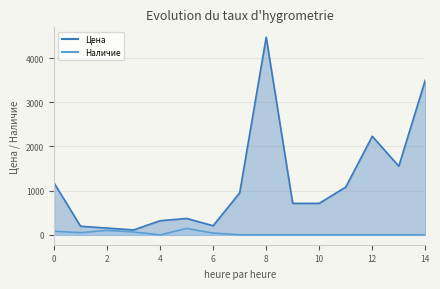

Reading left to right, what are all the values shown in this chart?

Цена: 1905=1175	3567=195	3568=153	3569=111	11347=319	12915=371	13582=206	16182=950	16185=4471	16187=712	16188=712	16189=1081	16190=2230	16192=1553	16197=3502
Наличие: 1905=80	3567=50	3568=100	3569=65	11347=0	12915=144	13582=40	16182=0	16185=0	16187=0	16188=0	16189=0	16190=0	16192=0	16197=0